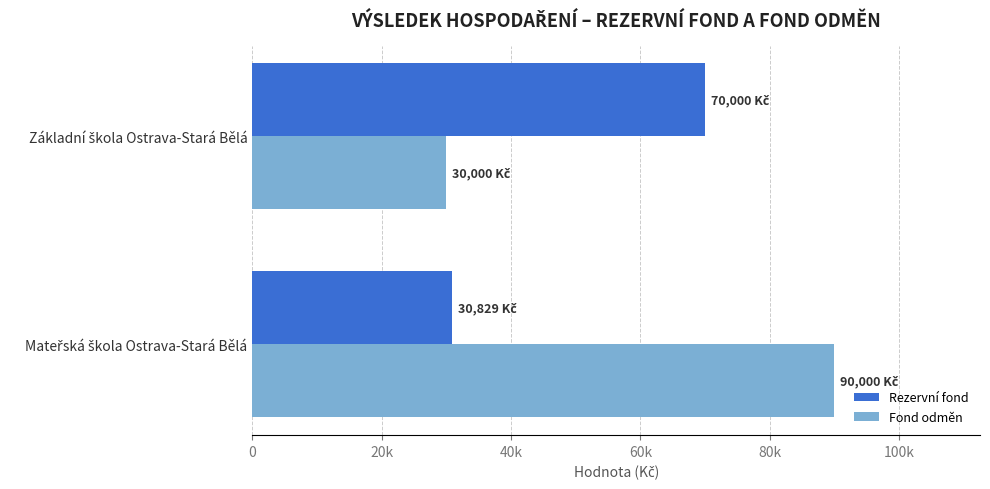

What are all the series names shown in the legend?

Rezervní fond, Fond odměn